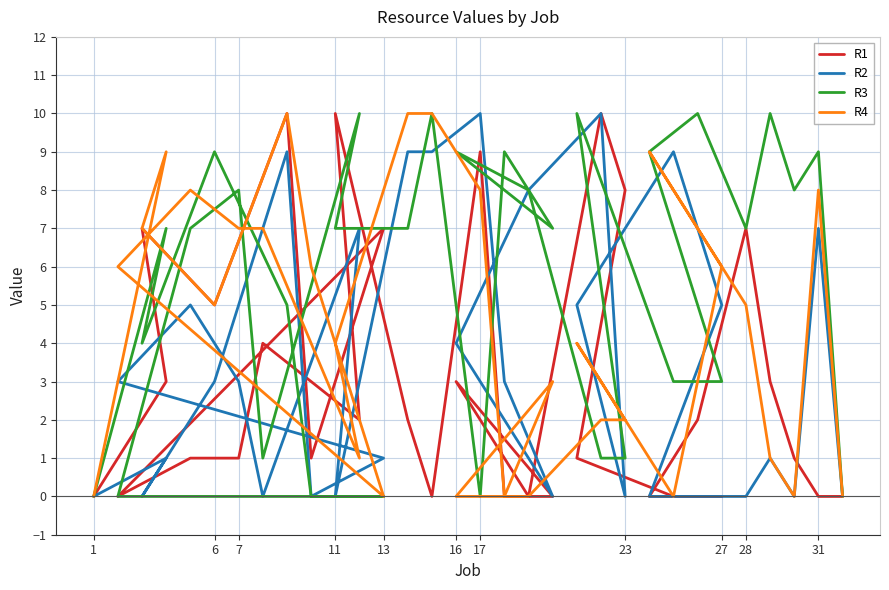

Reading left to right, transcribe all the data shown in this chart.

R1: 0	3	7	5	10	1	7	0	1	1	4	2	10	2	0	9	0	0	3	0	10	8	1	0	0	0	2	7	3	1	0	0
R2: 0	1	0	3	9	0	1	3	5	3	0	7	0	9	9	10	3	0	4	8	10	0	5	9	5	0	0	0	1	0	7	0
R3: 0	7	4	9	5	0	0	0	7	8	1	10	7	7	10	0	9	7	9	8	1	1	10	3	3	9	10	7	10	8	9	0
R4: 0	9	7	5	10	6	0	6	8	7	7	1	4	10	10	8	0	3	0	0	2	2	4	0	6	9	7	5	1	0	8	0